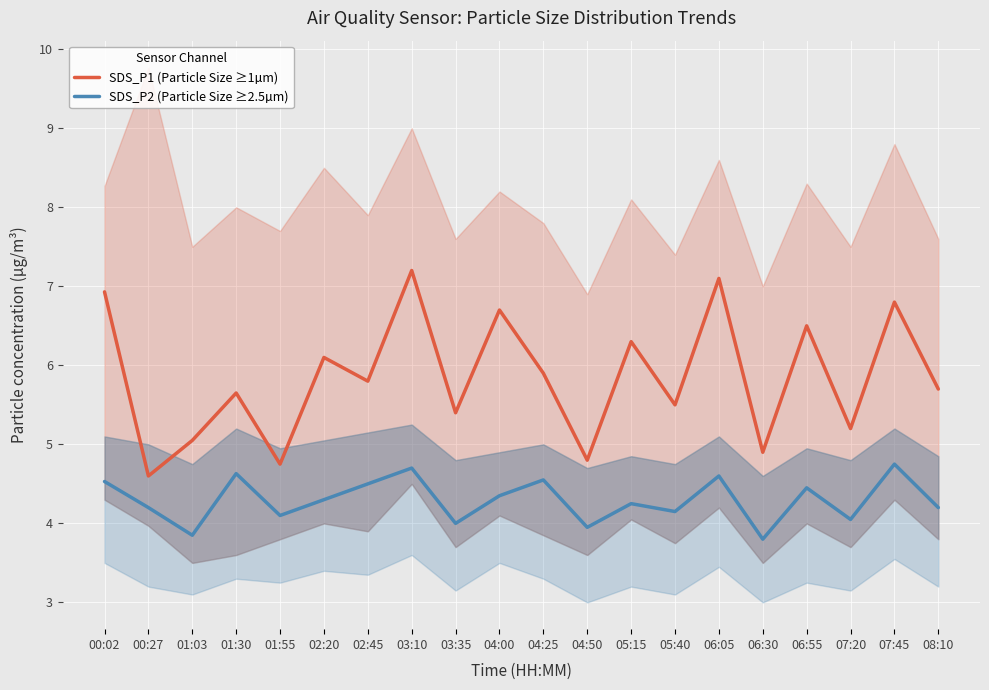

Which series has the largest total across all categories?

SDS_P1 (Particle Size ≥1µm)